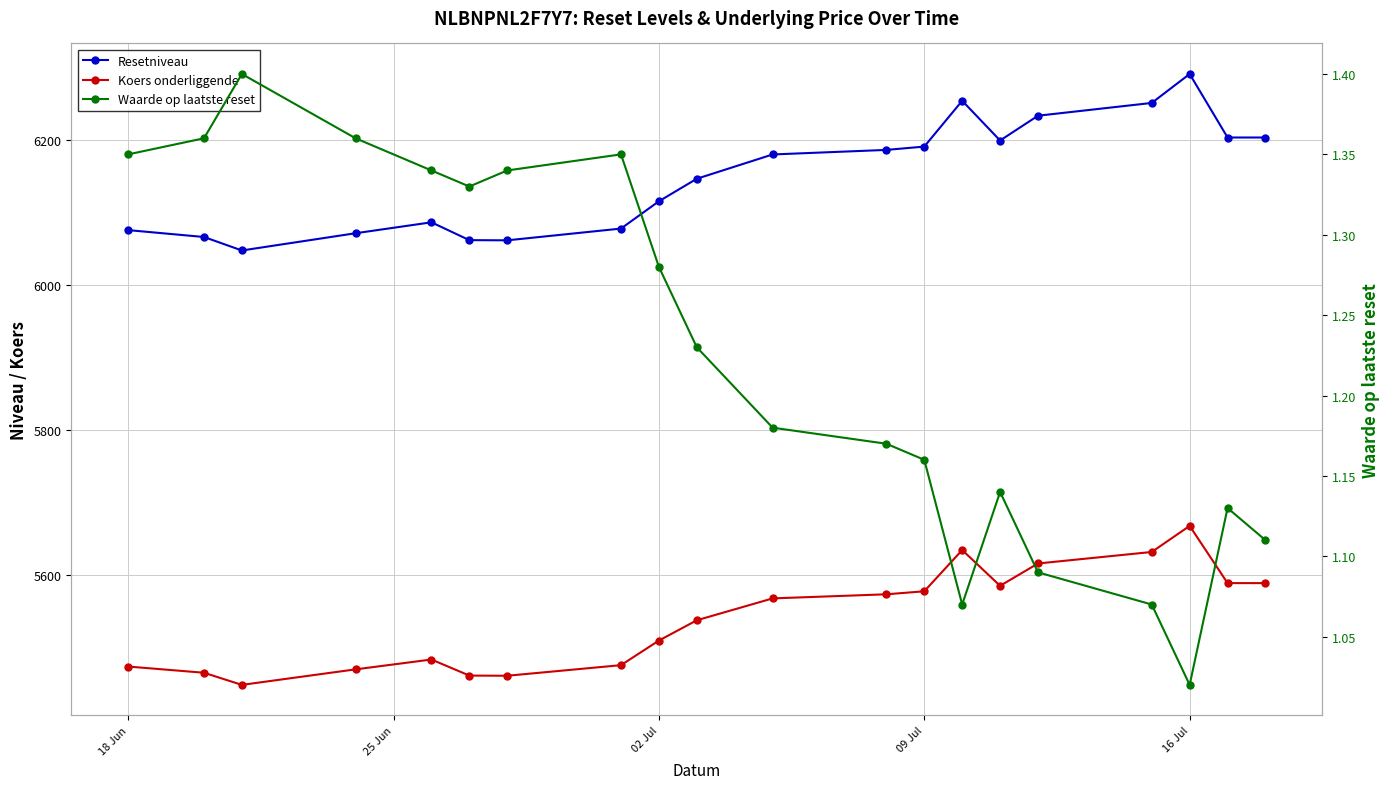

How many values in the Resetniveau series are below 6179?

10